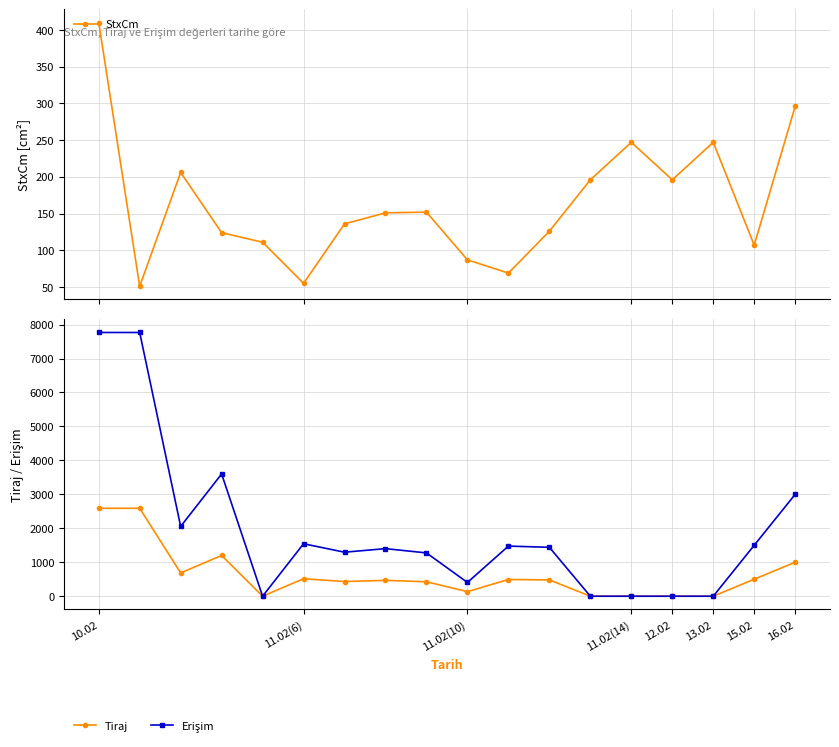

What is the value of the StxCm point at the 11th from the left?

69